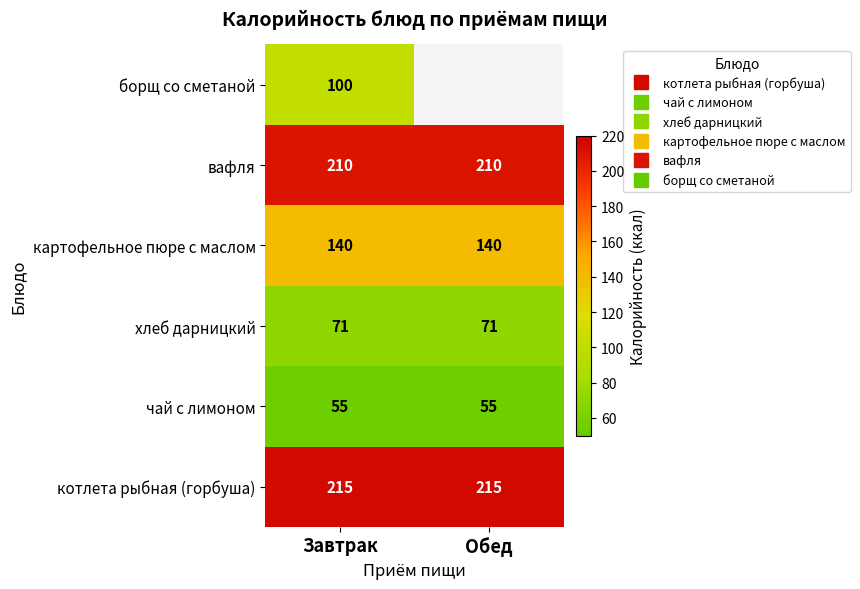

Is it true that борщ со сметаной equals 144.6 at Завтрак?

False